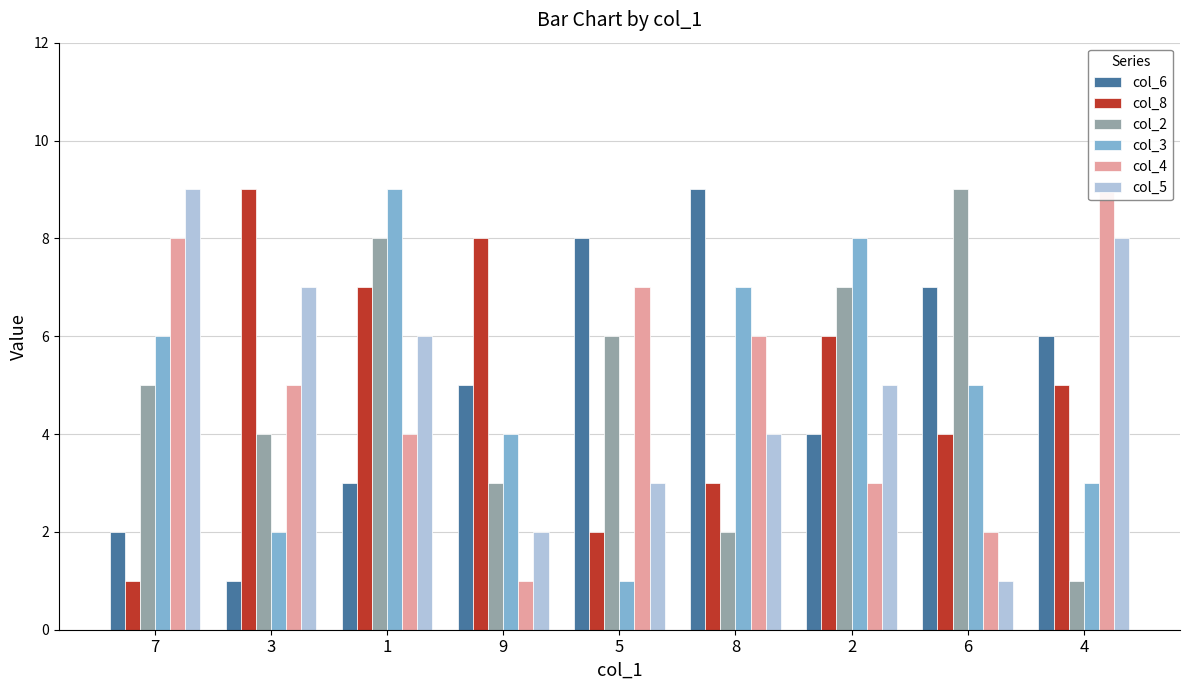

Is it true that col_6 equals 5 at 2?

False